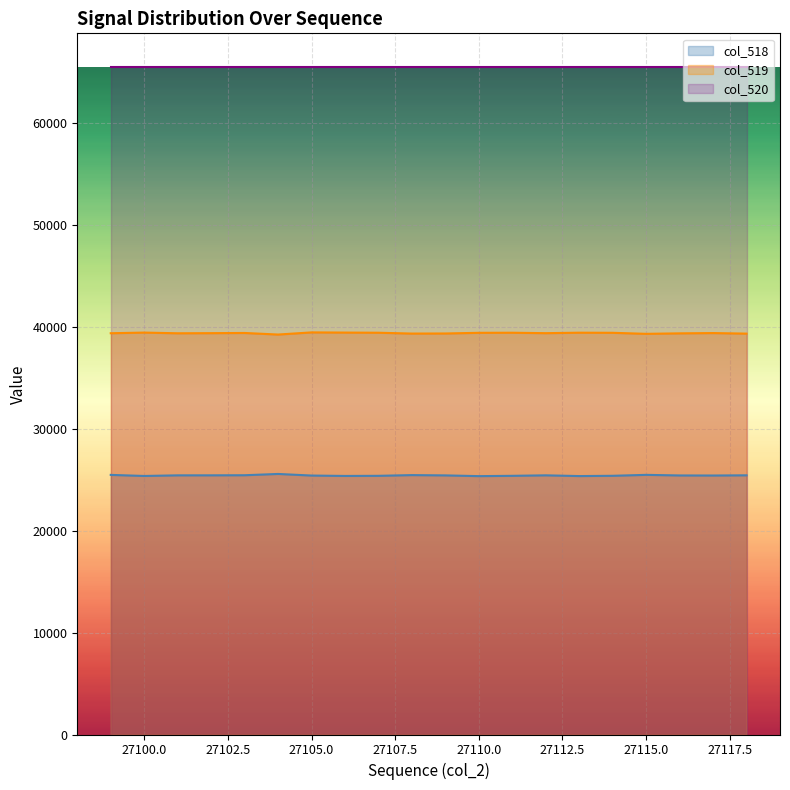

What is the highest value of the col_518 series?

25570